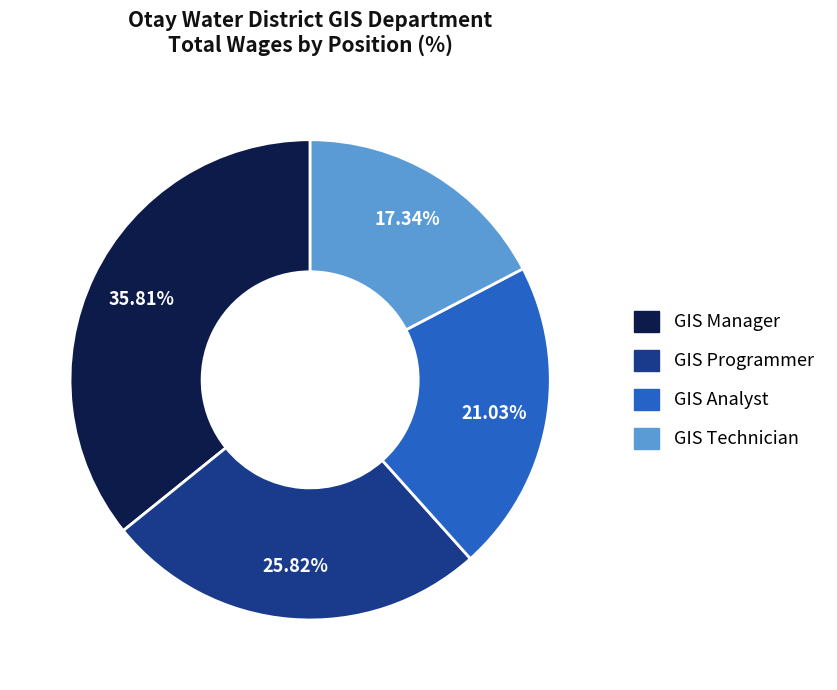

Is there any slice that represents more than half of the pie?

No